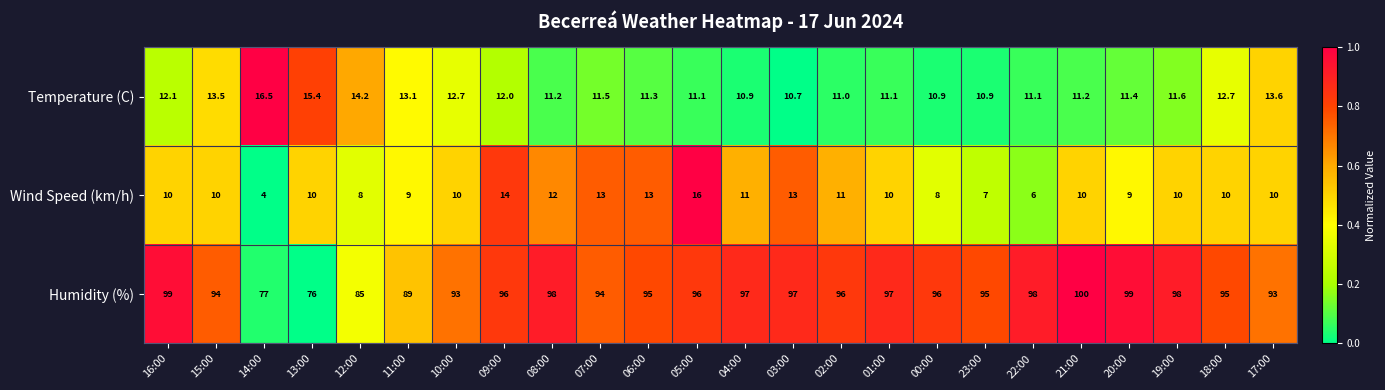

At which category does the chart reach its peak across all series?

21:00